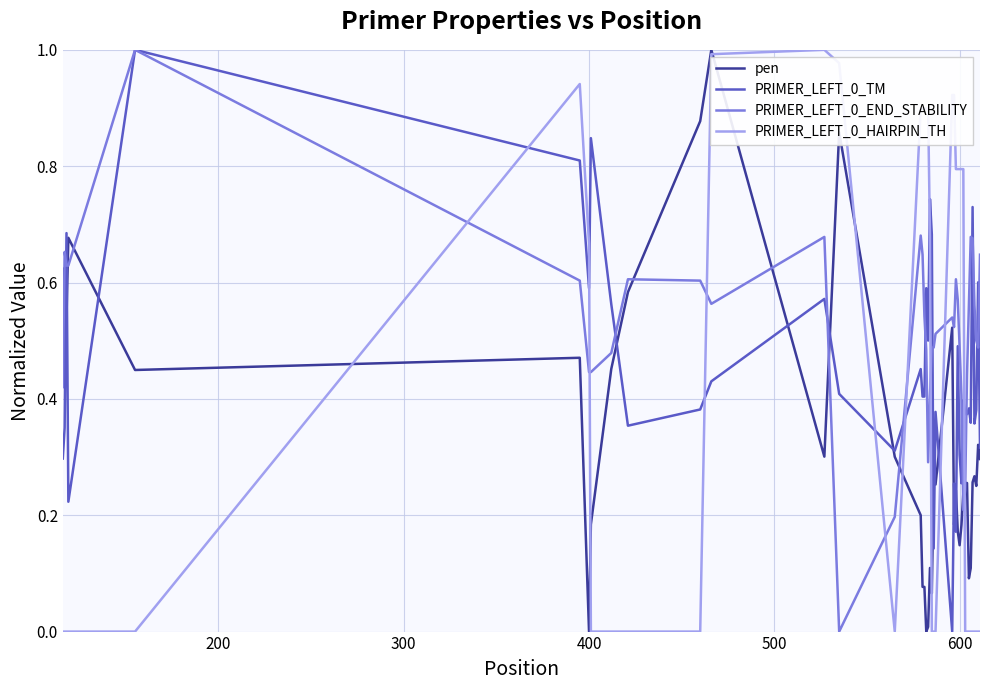

True or false: PRIMER_LEFT_0_HAIRPIN_TH and PRIMER_LEFT_0_END_STABILITY intersect in this chart.

True